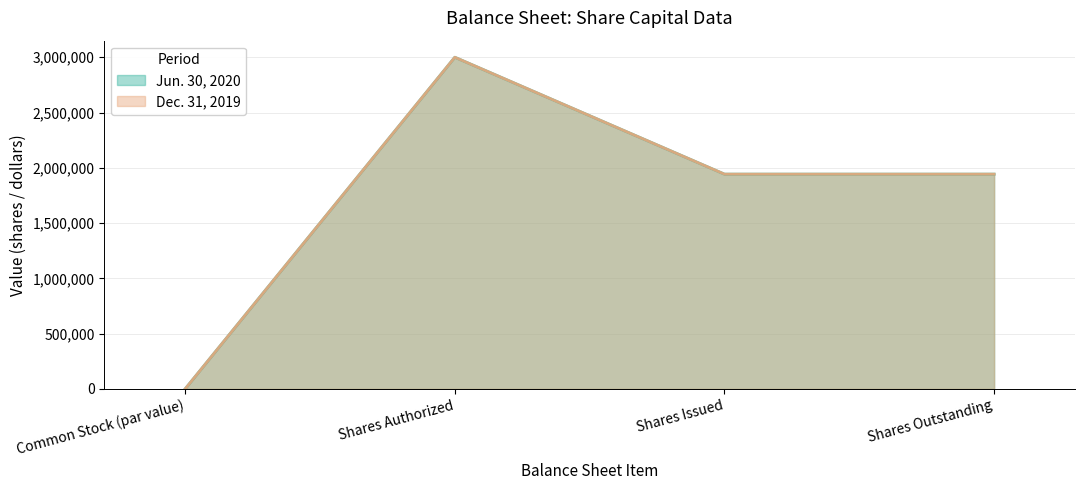

At which category is the sum across all series the highest?

Shares Authorized